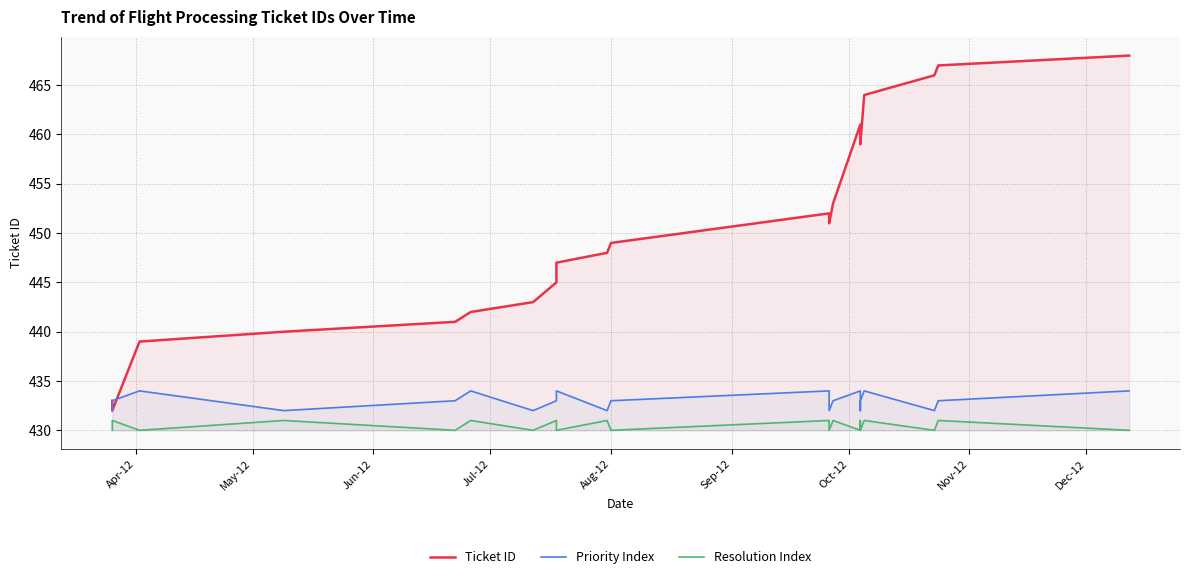

How many series are shown in this chart?

3